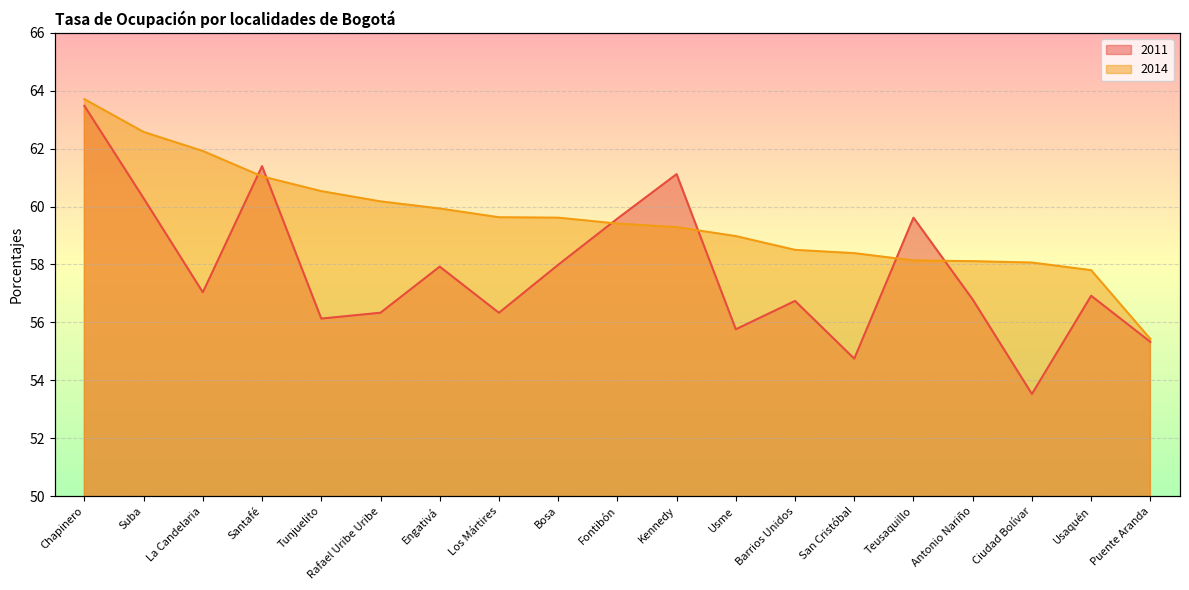

Reading right to left, list all the values displayed in this chart.

2011: Puente Aranda=55.3	Usaquén=56.9	Ciudad Bolívar=53.5	Antonio Nariño=56.8	Teusaquillo=59.6	San Cristóbal=54.7	Barrios Unidos=56.7	Usme=55.8	Kennedy=61.1	Fontibón=59.6	Bosa=58.0	Los Mártires=56.3	Engativá=57.9	Rafael Uribe Uribe=56.3	Tunjuelito=56.1	Santafé=61.4	La Candelaria=57.0	Suba=60.3	Chapinero=63.5
2014: Puente Aranda=55.4	Usaquén=57.8	Ciudad Bolívar=58.1	Antonio Nariño=58.1	Teusaquillo=58.1	San Cristóbal=58.4	Barrios Unidos=58.5	Usme=59.0	Kennedy=59.3	Fontibón=59.4	Bosa=59.6	Los Mártires=59.6	Engativá=59.9	Rafael Uribe Uribe=60.2	Tunjuelito=60.5	Santafé=61.0	La Candelaria=61.9	Suba=62.6	Chapinero=63.7